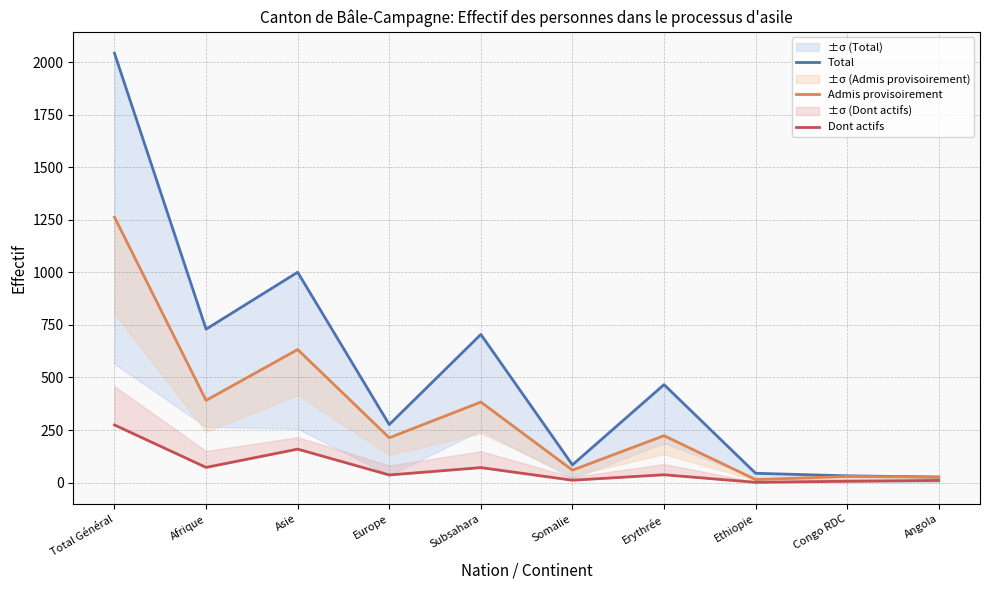

Does the chart have visible grid lines?

Yes